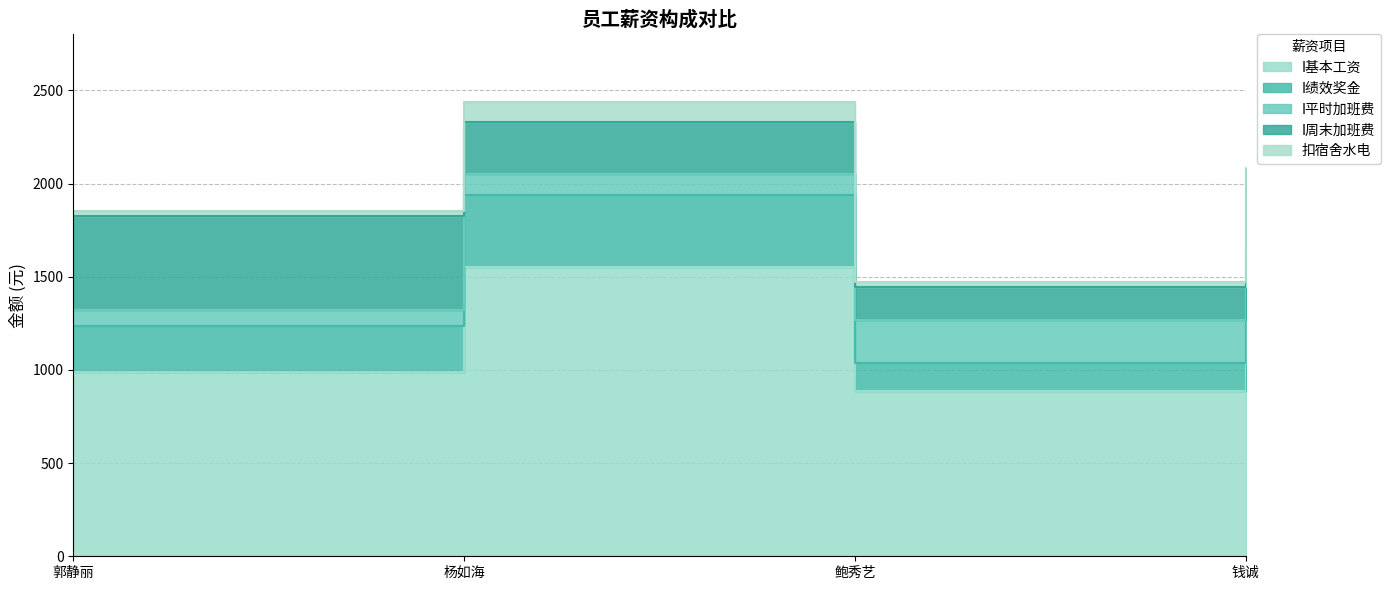

What is the sum of the I周末加班费 values at 钱诚 and 鲍秀艺?

631.0